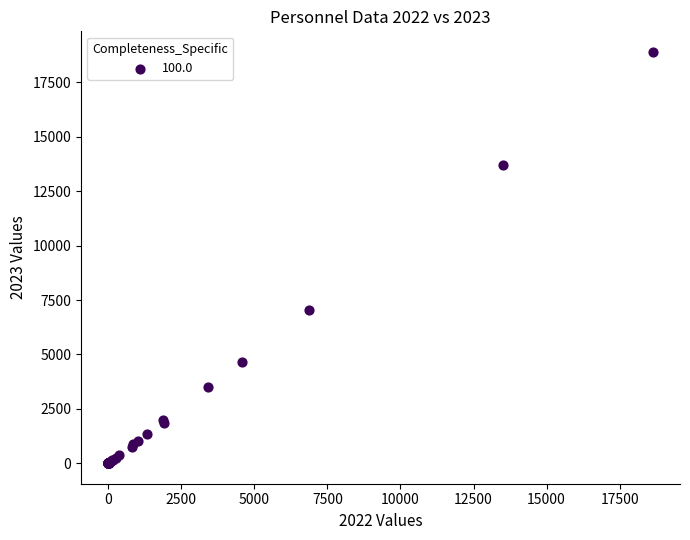

What Y value in the scatter plot is closest to 9452?

7059.8